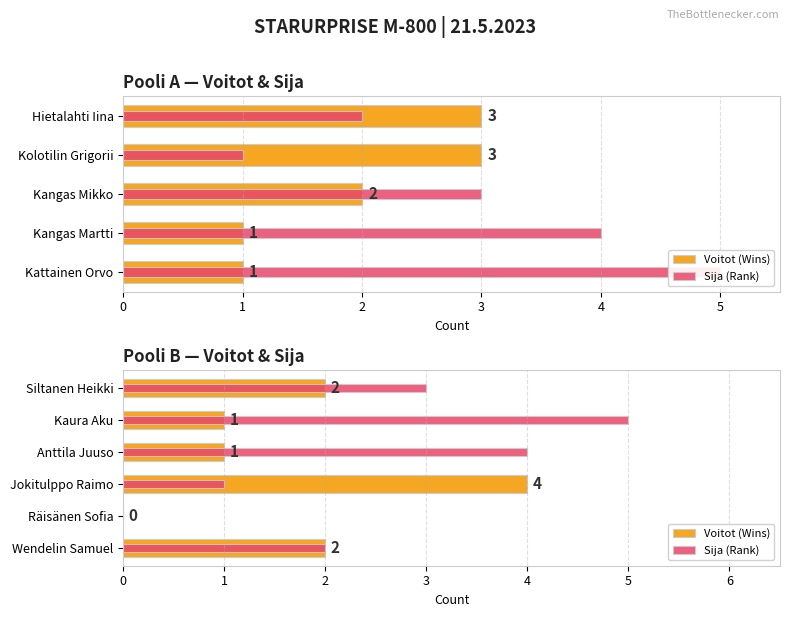

How many values in the Sija (Rank) series exceed 3?

2